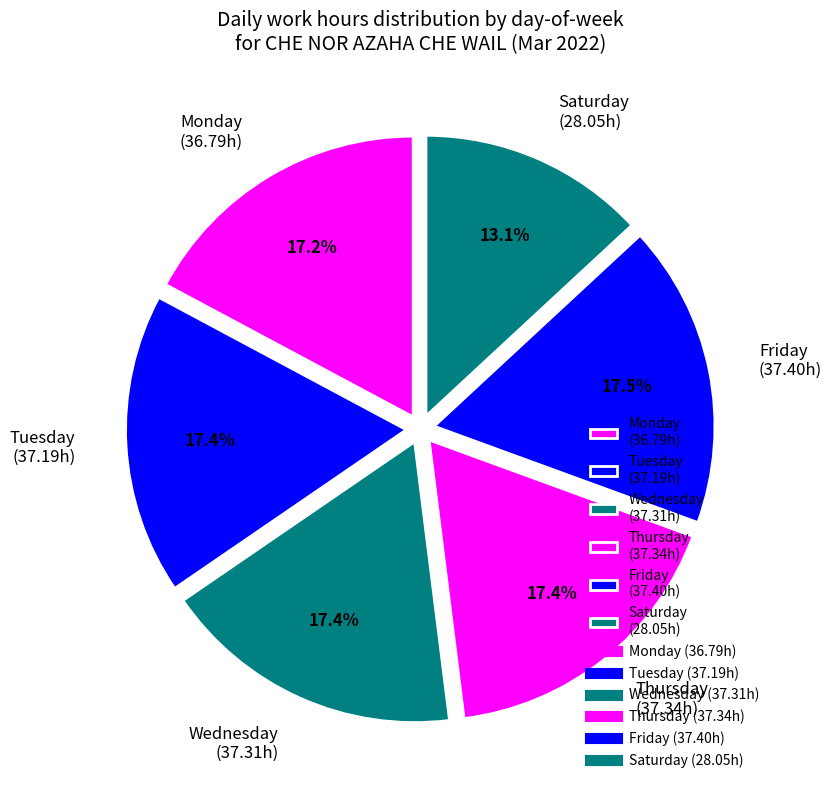

Do Saturday (28.05h) and Friday (37.40h) together represent more than half of the pie?

No